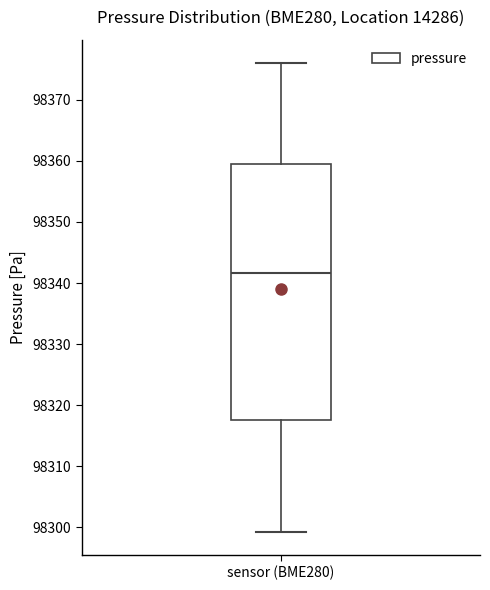

Where is the upper edge of the box for sensor (BME280) on the y-axis? The values are not printed on the chart, so give them approximately, as read against the axis.

98359